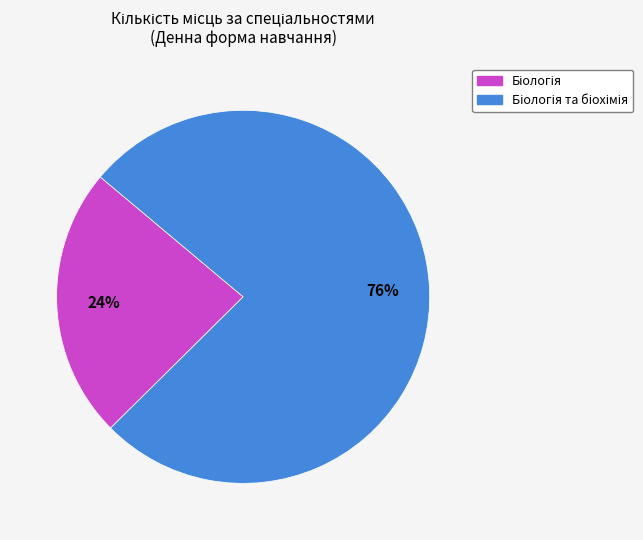

Is there a majority slice in this chart?

Yes